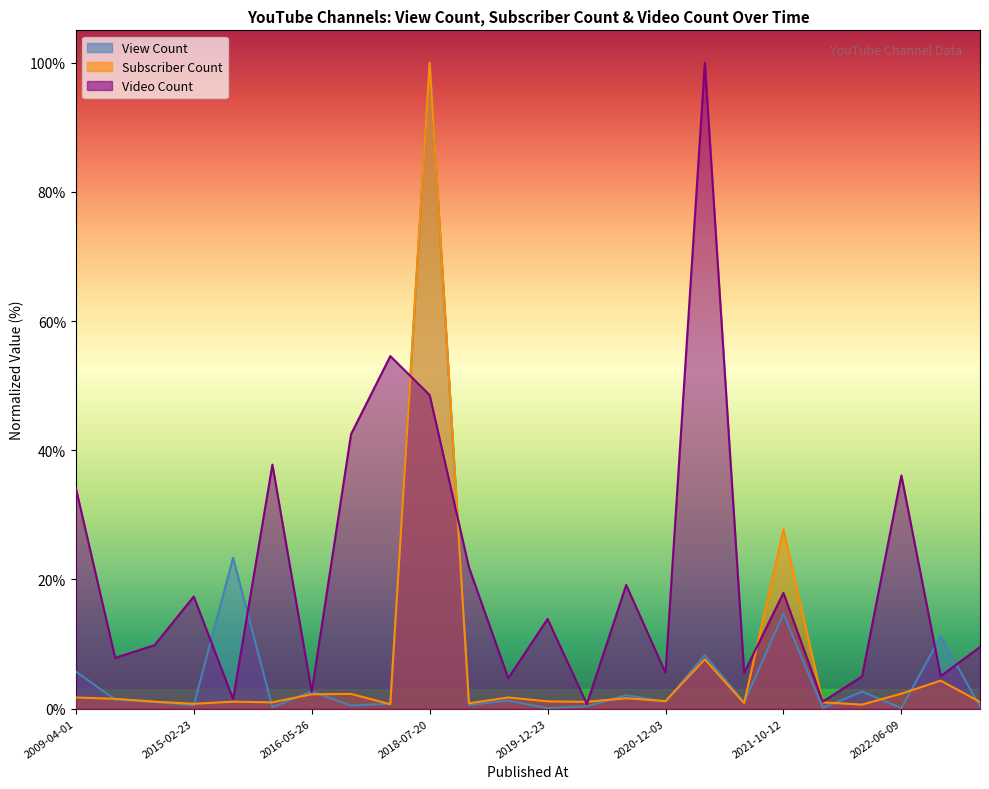

The Video Count series shows 0.0 at 2020-06-22. True or false?

False